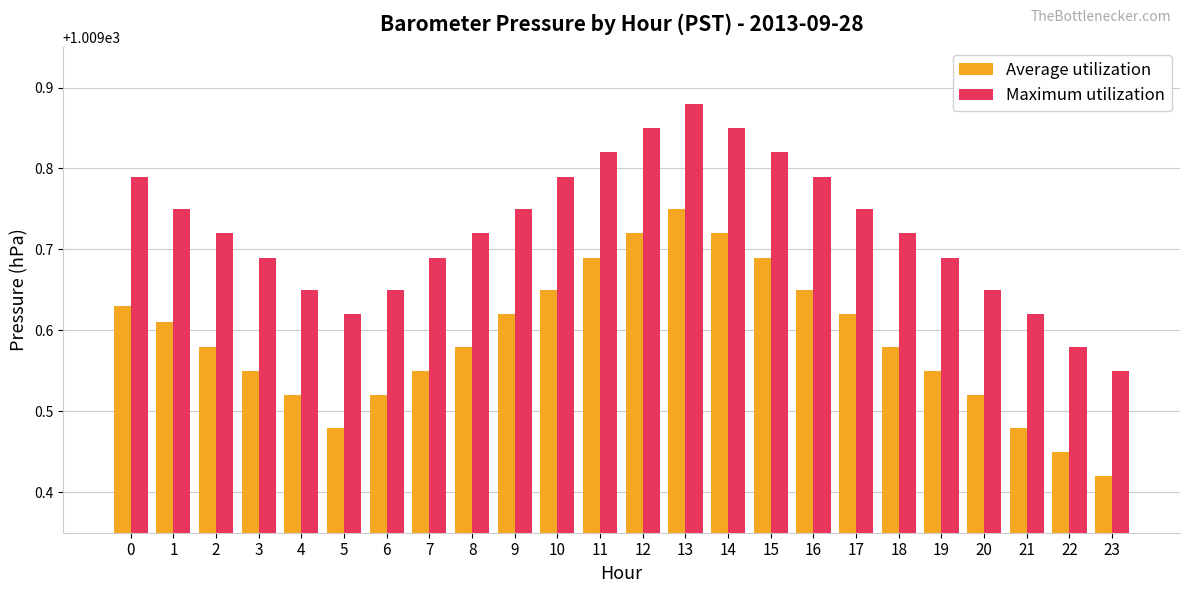

List the series in order of their peak value, highest first.

Maximum utilization, Average utilization